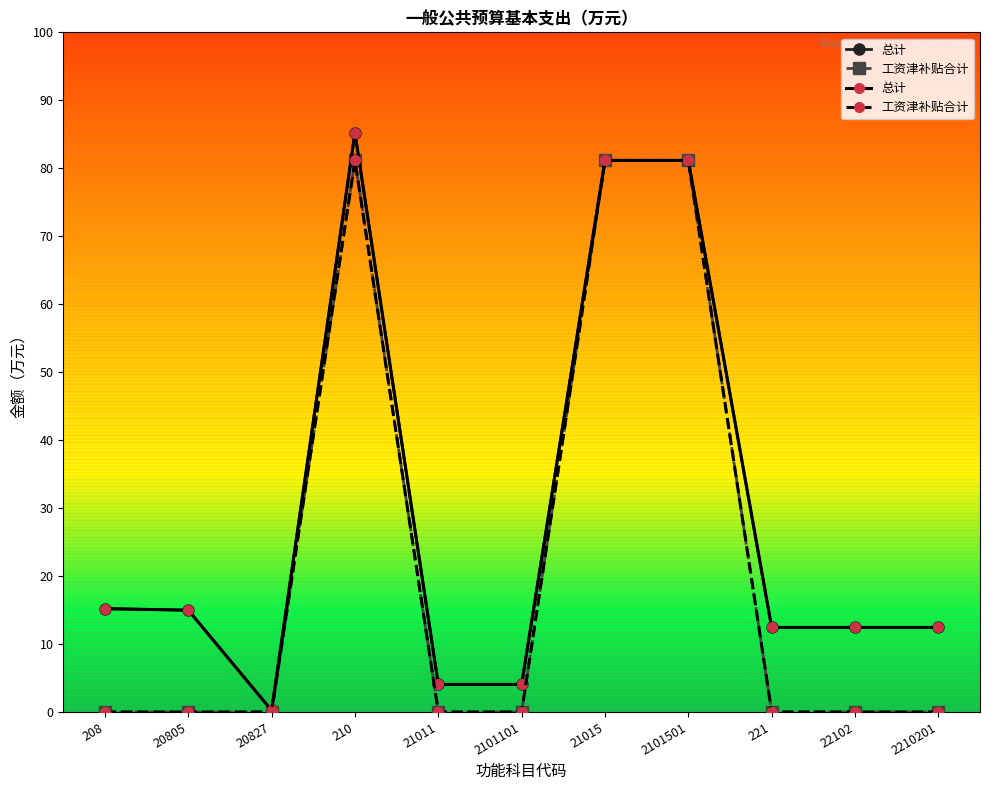

List the series in order of their overall mean, highest first.

总计, 工资津补贴合计